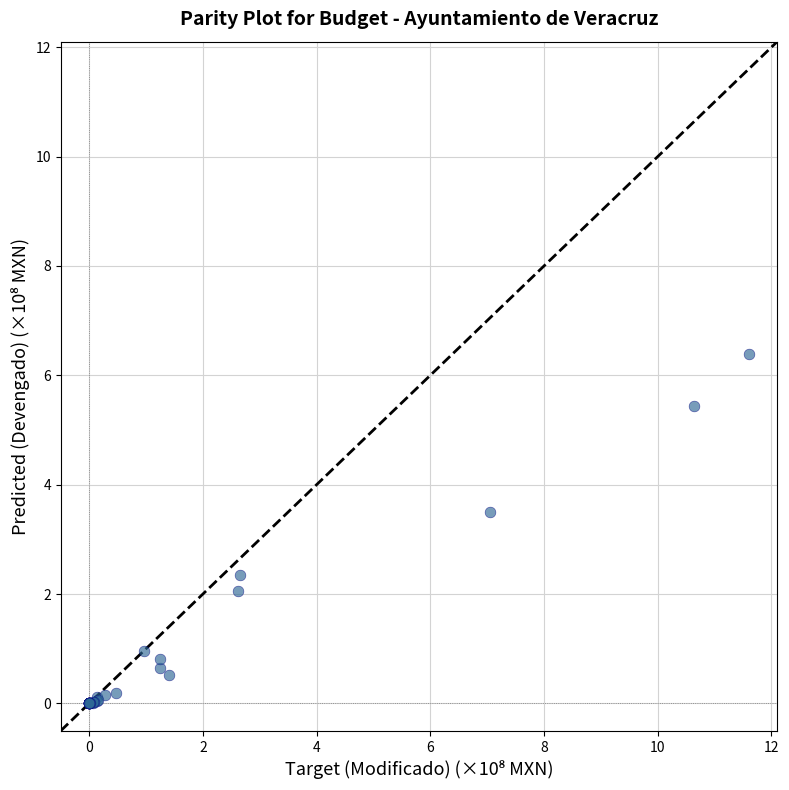

What Y value in the scatter plot is closest to 3?

3.5